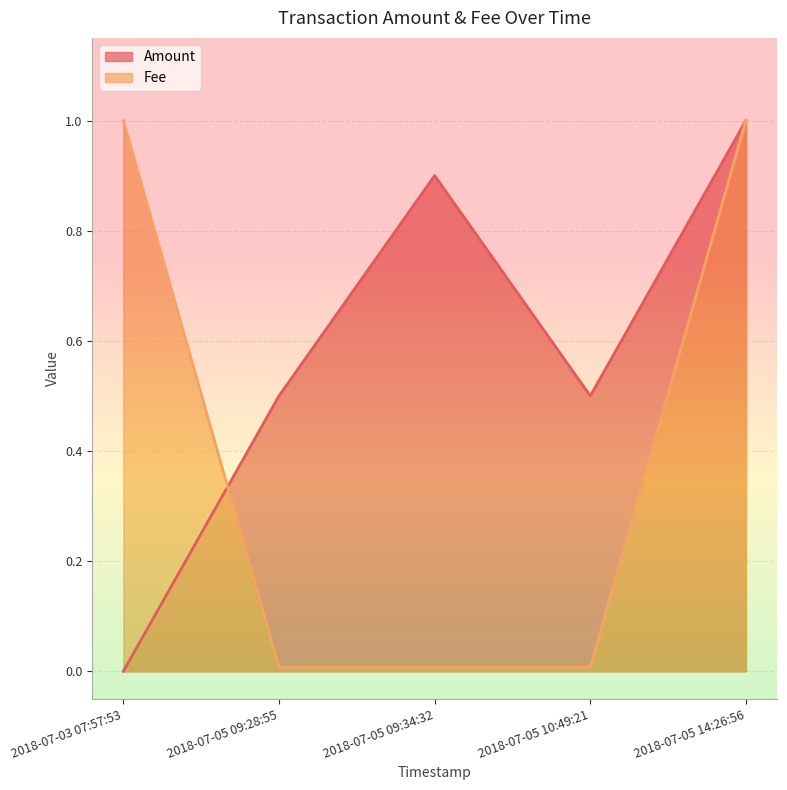

What is the sum of the Amount values at 2018-07-05 09:34:32 and 2018-07-05 09:28:55?

1.4